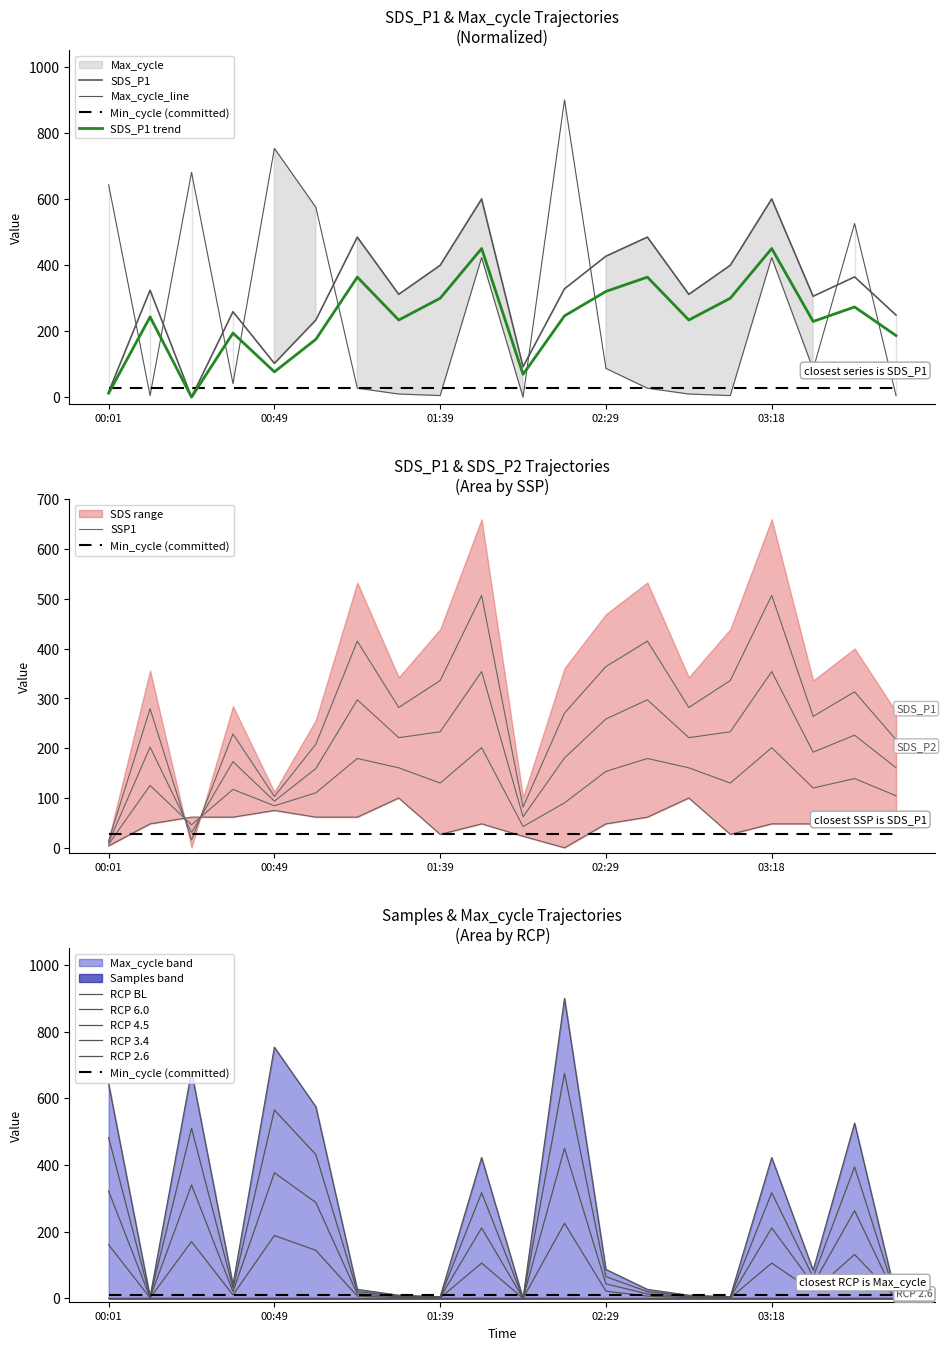

What is the value of the Samples point at the 14th from the left?

0.2